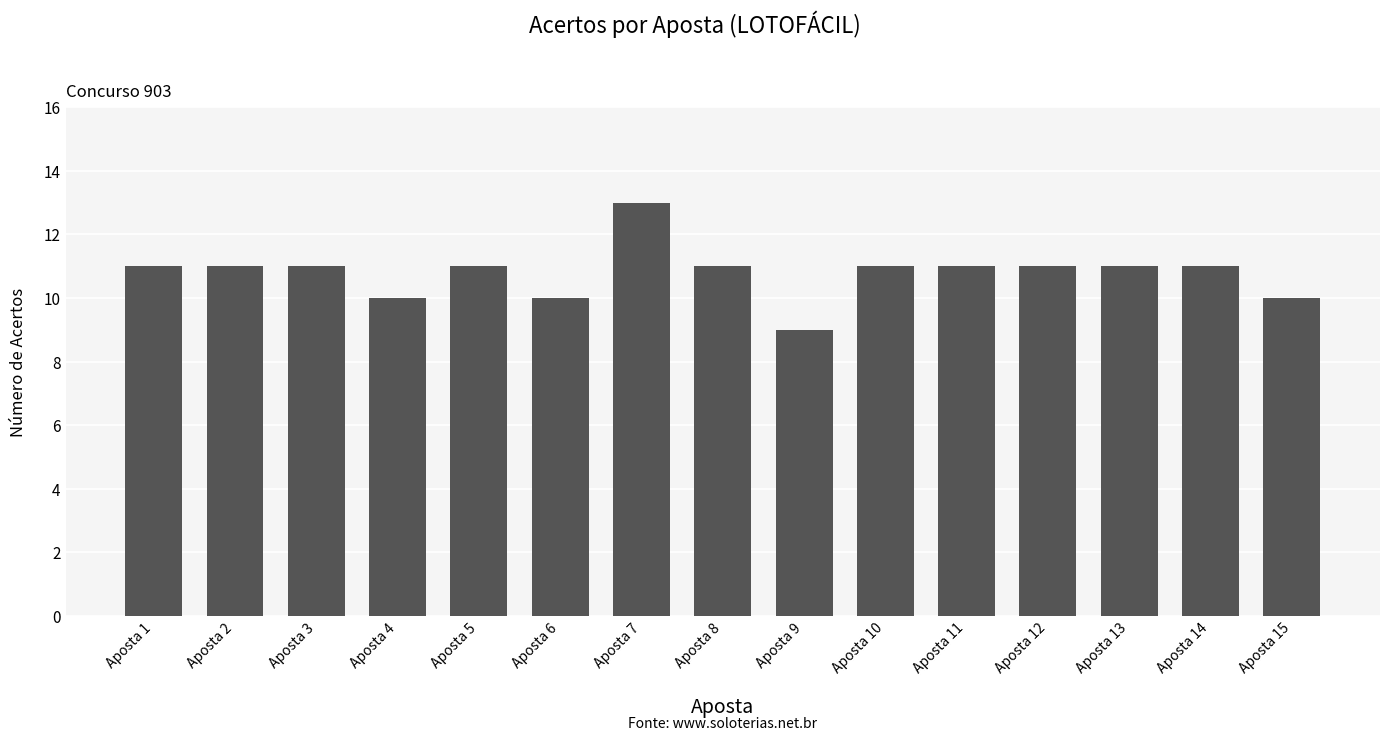

What is the value of the 12th bar from the left?

11